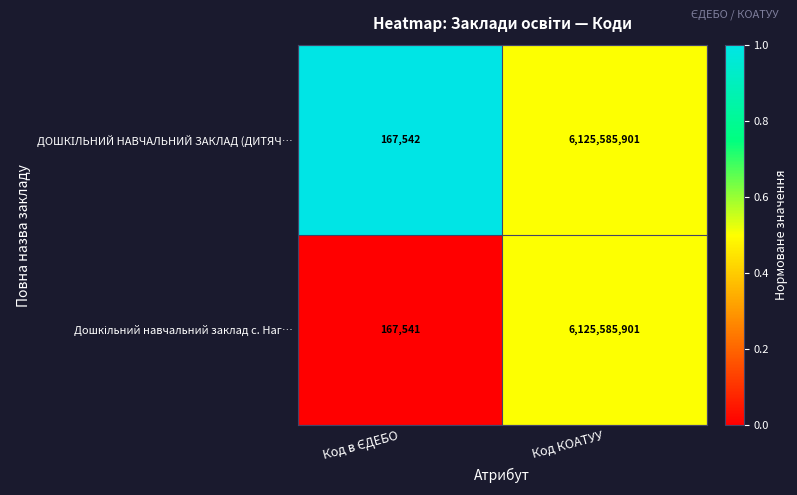

At which category is the sum across all series the highest?

Код КОАТУУ